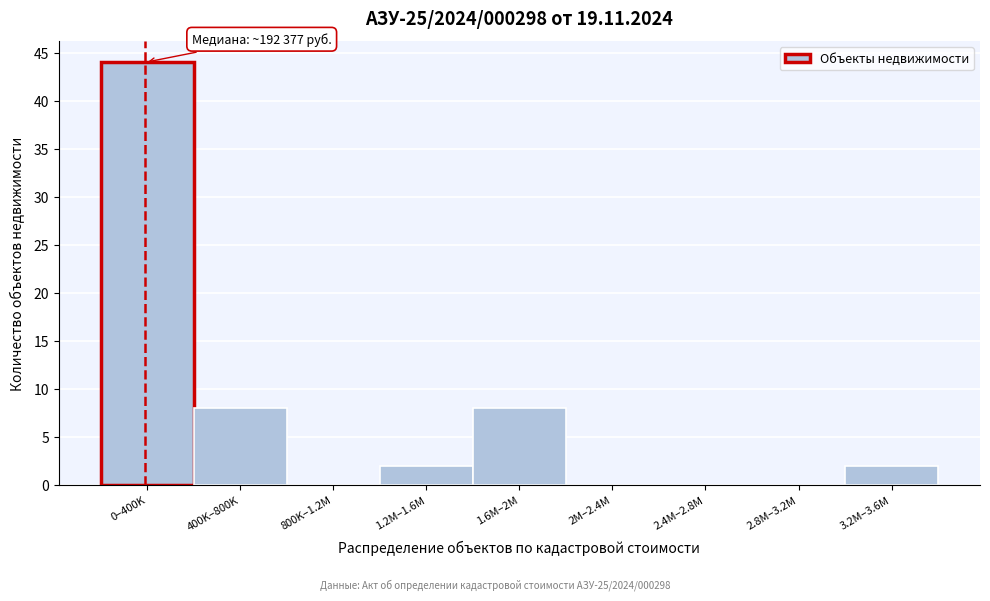

Reading left to right, list all the values displayed in this chart.

0–400K=44	400K–800K=8	800K–1.2M=0	1.2M–1.6M=2	1.6M–2M=8	2M–2.4M=0	2.4M–2.8M=0	2.8M–3.2M=0	3.2M–3.6M=2